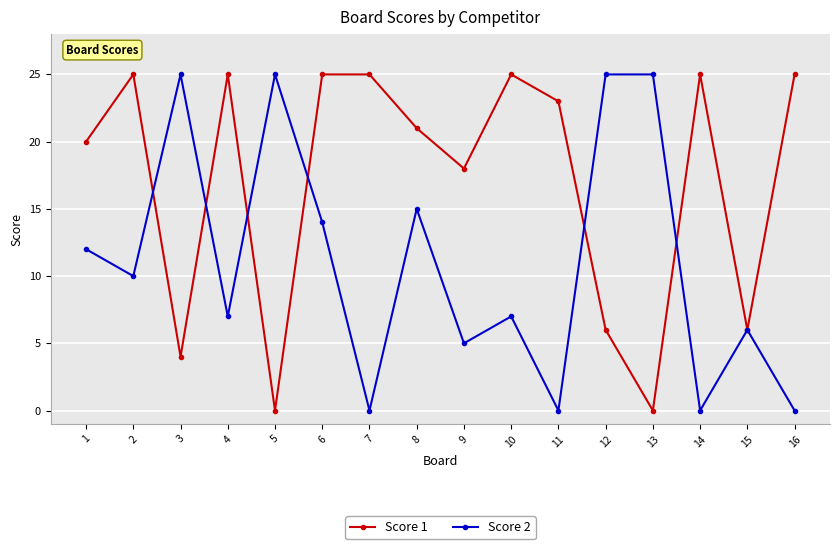

What is the sum of the Score 1 values at 7 and 1?

45